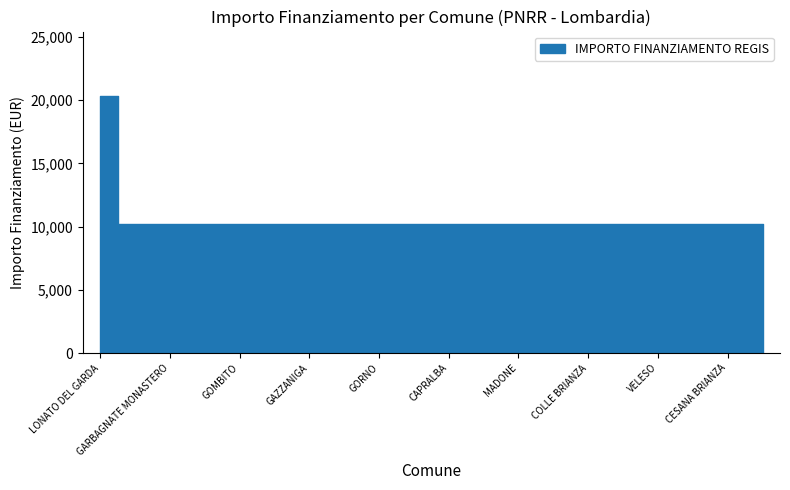

List the labels in order of value, largest first.

LONATO DEL GARDA, GEROLA ALTA, GARBAGNATE MONASTERO, GROPELLO CAIROLI, GOMBITO, GORNATE-OLONA, GAZZANIGA, FIESCO, GORNO, INTROBIO, CAPRALBA, BULGAROGRASSO, MADONE, CALVENZANO, COLLE BRIANZA, MEZZANINO, VELESO, FONTENO, CESANA BRIANZA, SUISIO